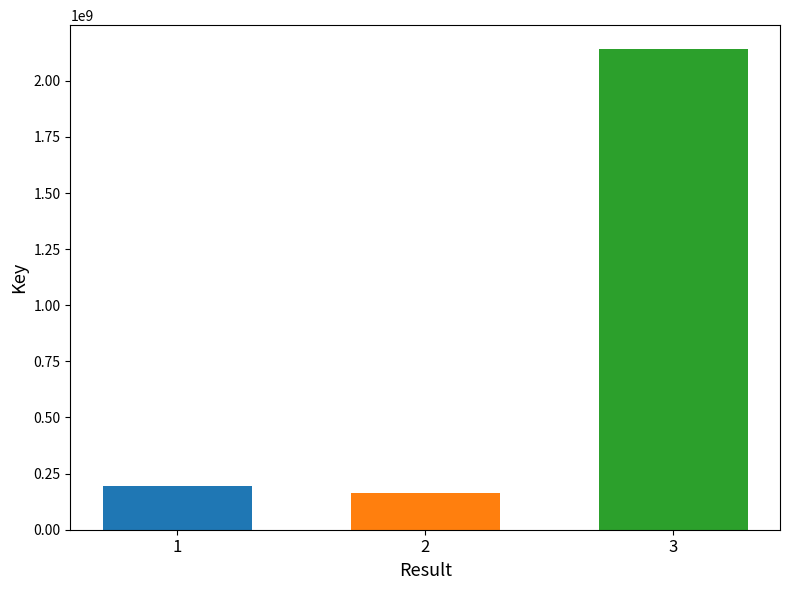

List the labels in order of value, largest first.

3, 1, 2